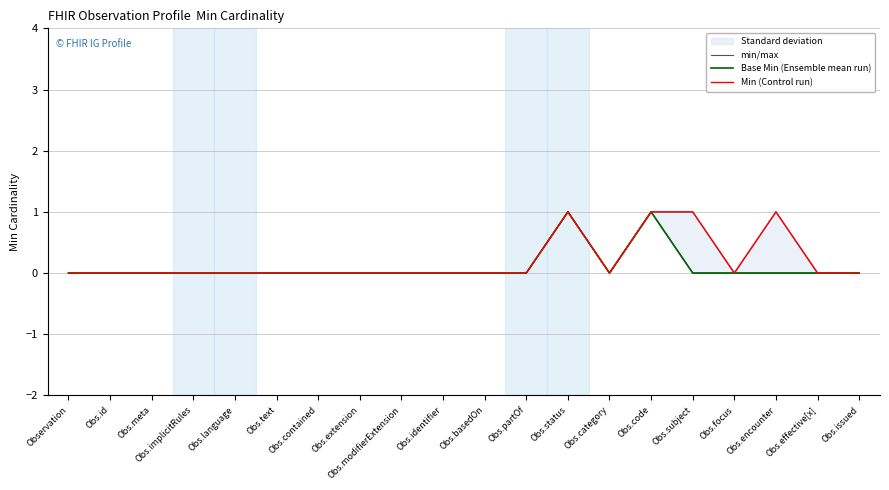

What is the sum of all Min (Control run) values?

4